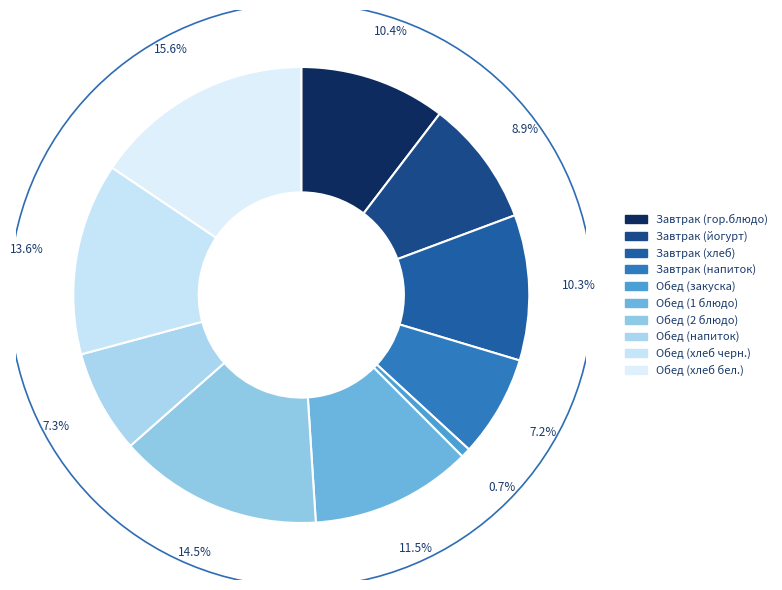

The Завтрак (хлеб) slice represents 10% of the pie. True or false?

True